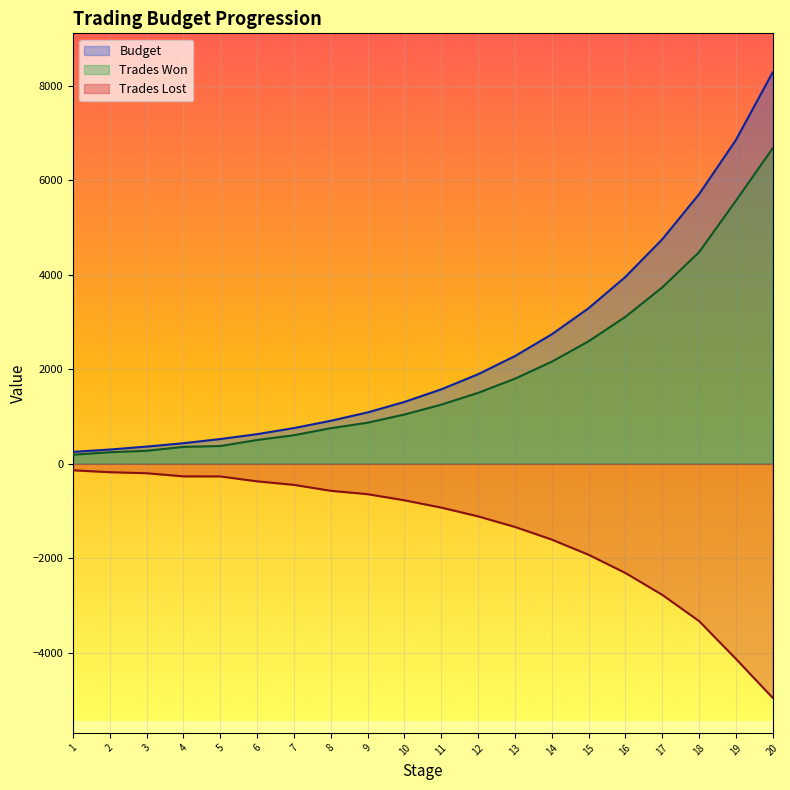

The Budget series shows 5699.4 at 18. True or false?

True